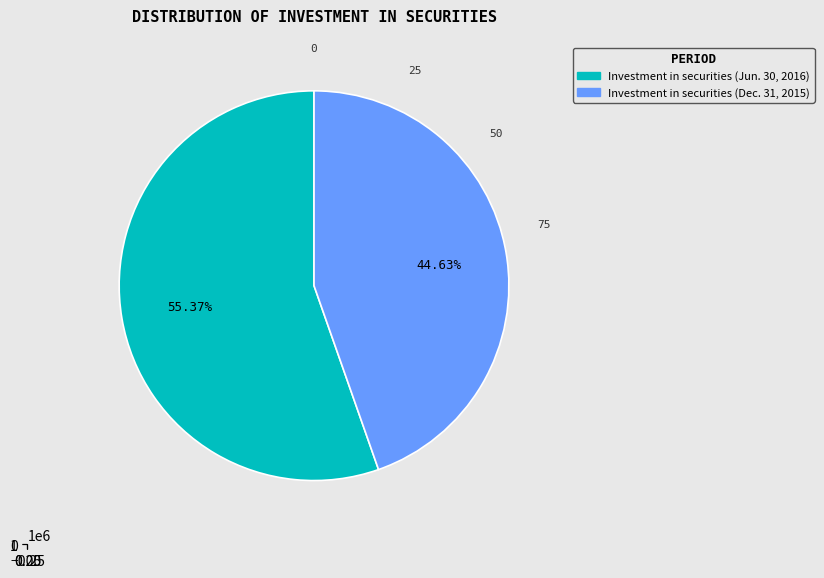

Combined, what portion of the pie is Investment in securities (Jun. 30, 2016) and Investment in securities (Dec. 31, 2015)?

100.0%